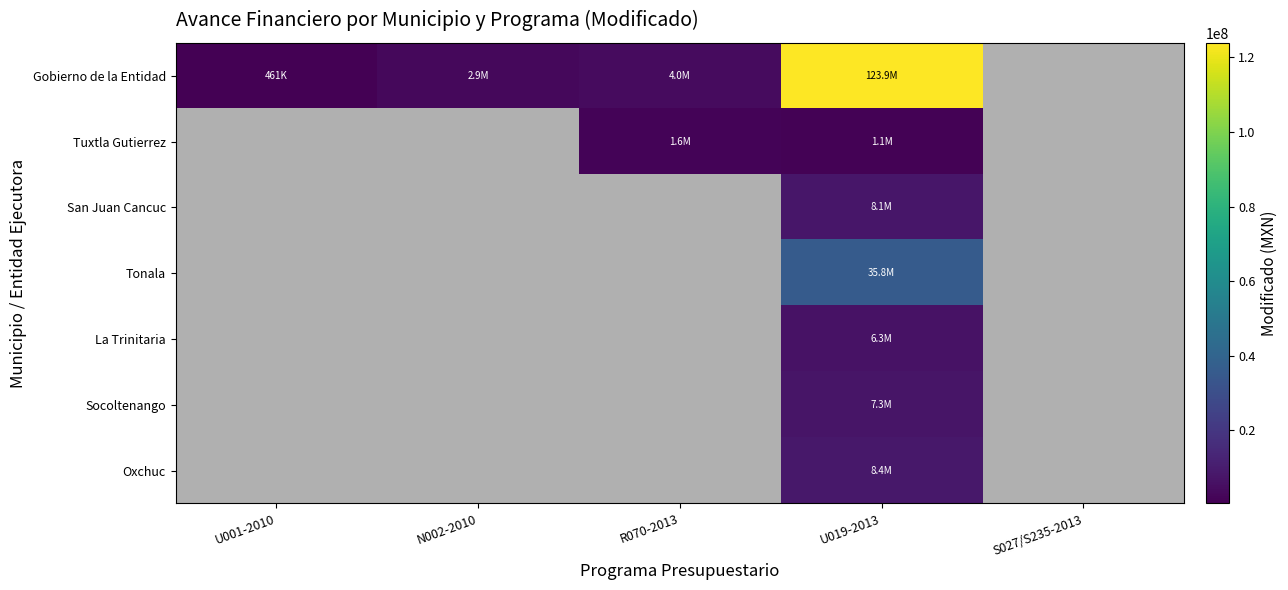

How many categories are shown in the chart?

5